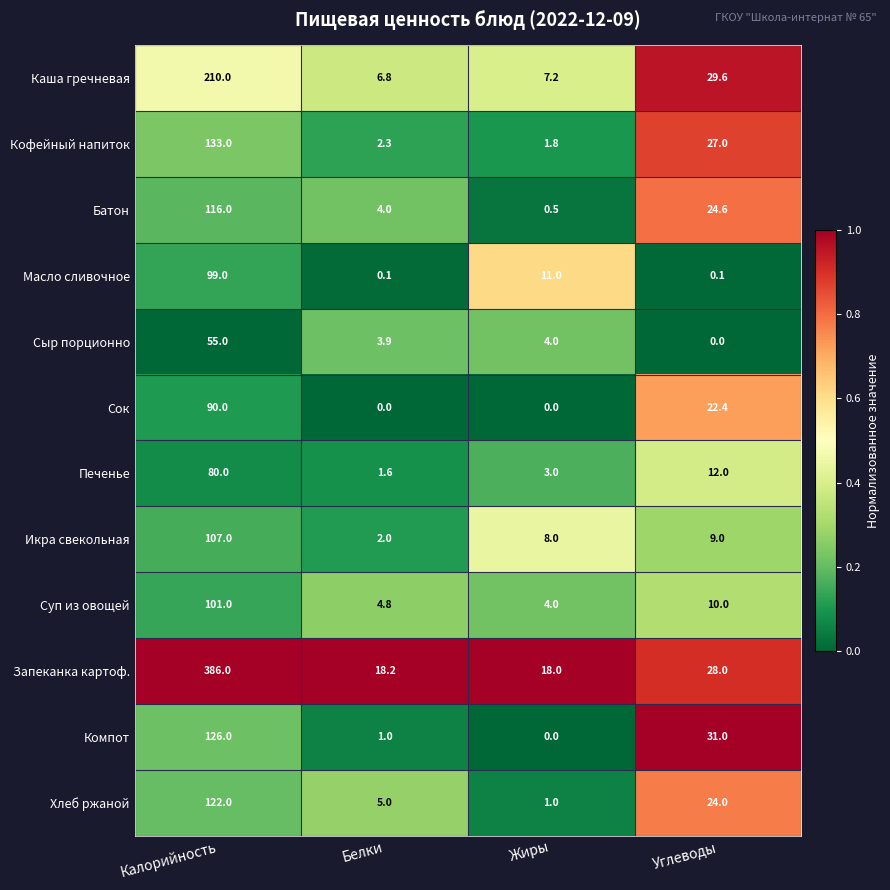

What is the sum of all Икра свекольная values?

126.0